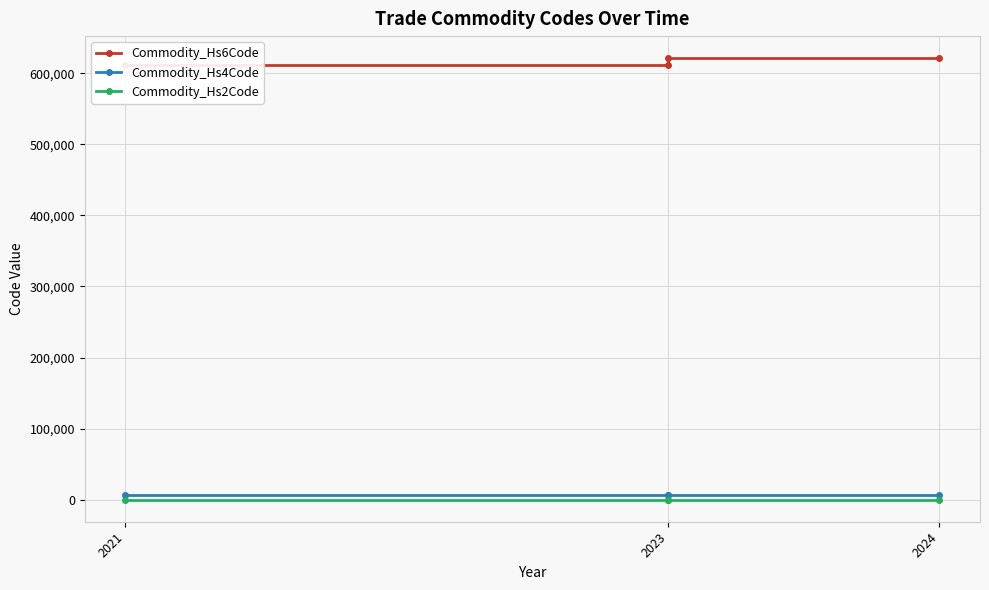

Where is Commodity_Hs6Code nearest to the value 616319?

2021